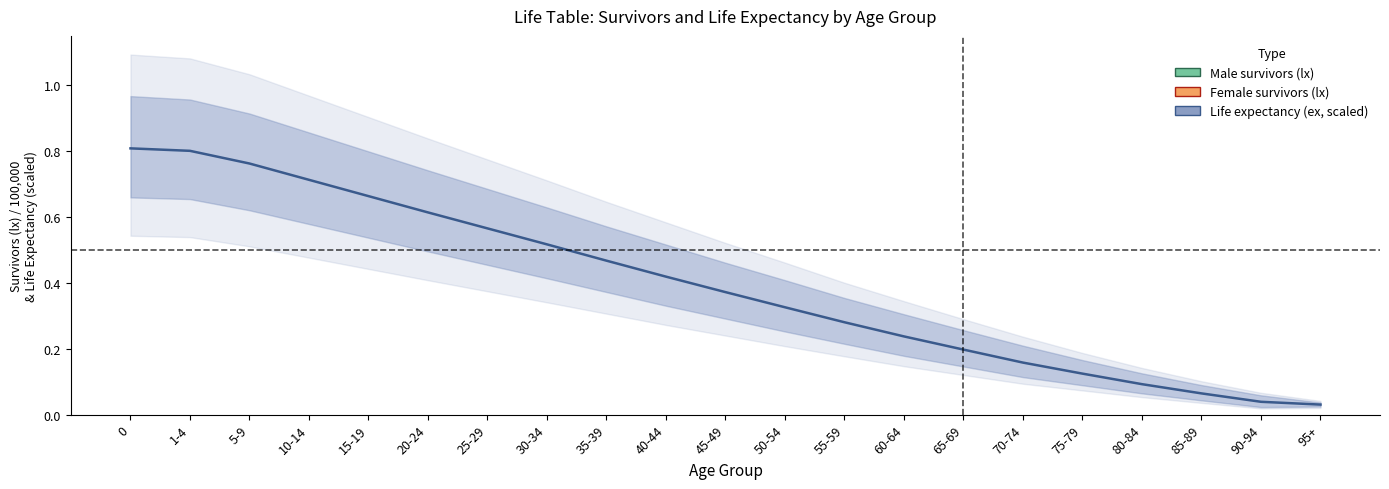

The Life expectancy (ex, scaled) series shows 0.3 at 50-54. True or false?

True